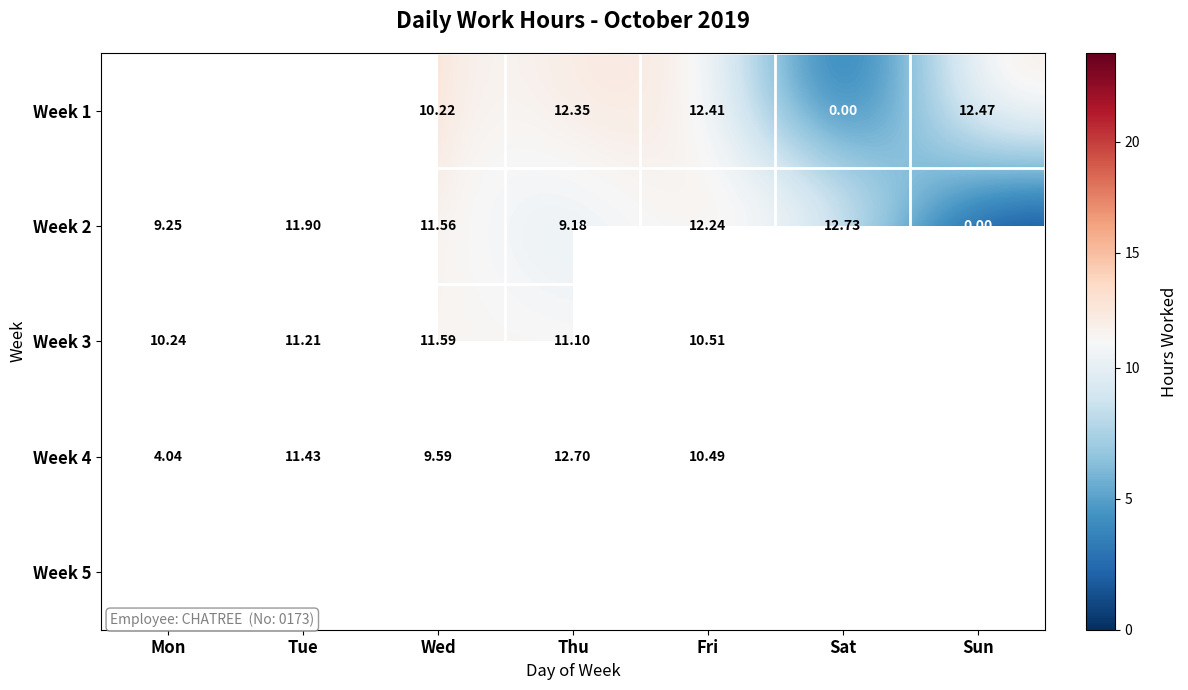

Which category has the highest value in the Week 2 series?

Sat